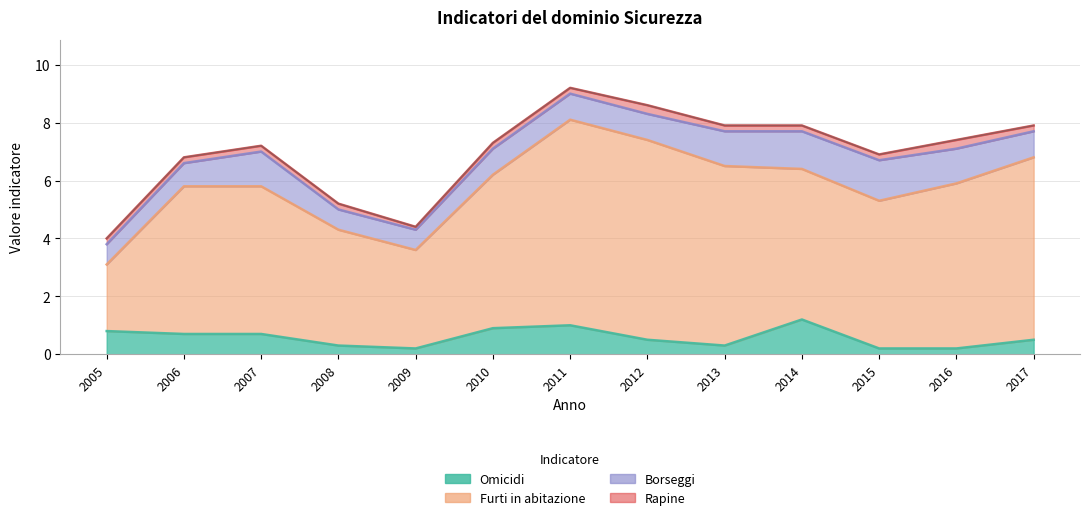

Where is Borseggi nearest to the value 1?

2010